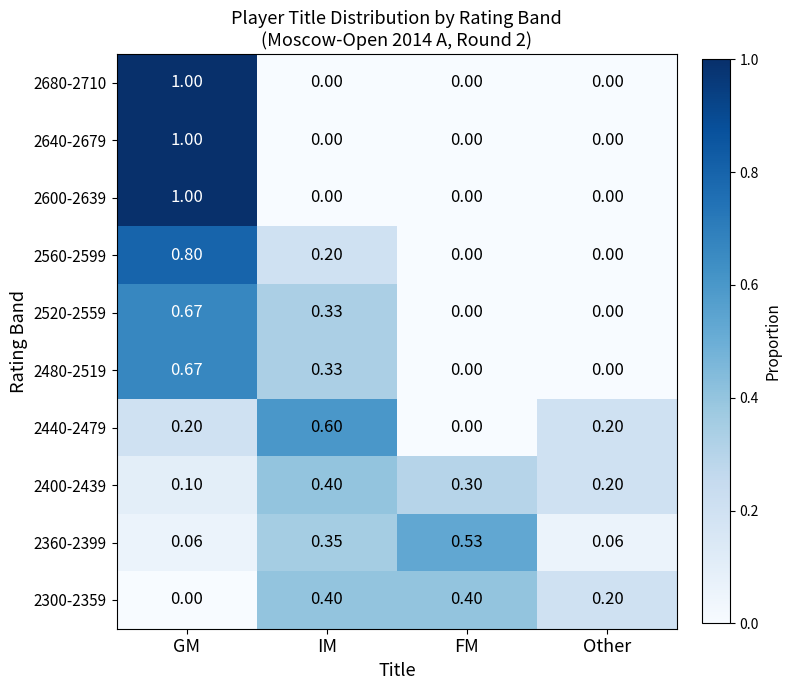

At which category does the chart reach its peak across all series?

GM